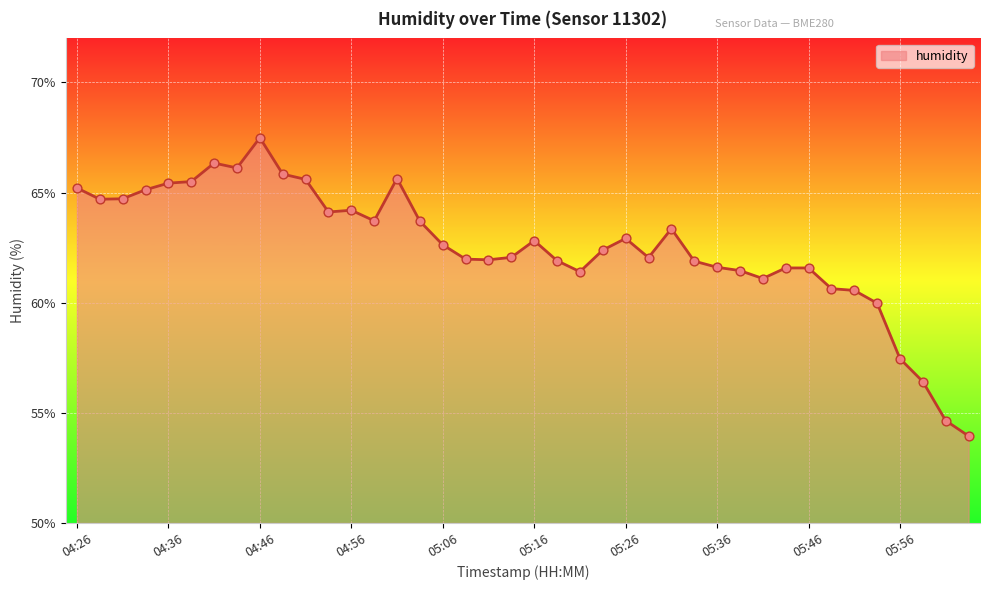

What is the minimum value shown in the chart?

54.0